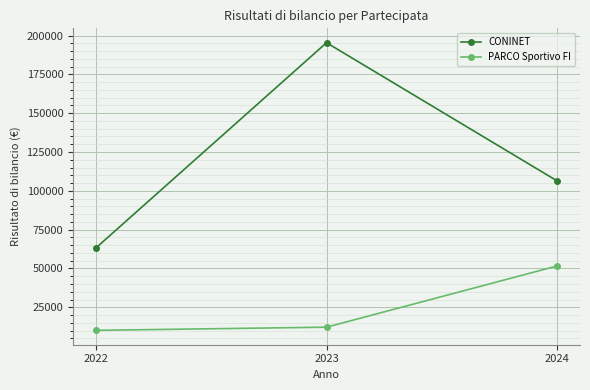

List the labels in order of CONINET value, largest first.

2023, 2024, 2022